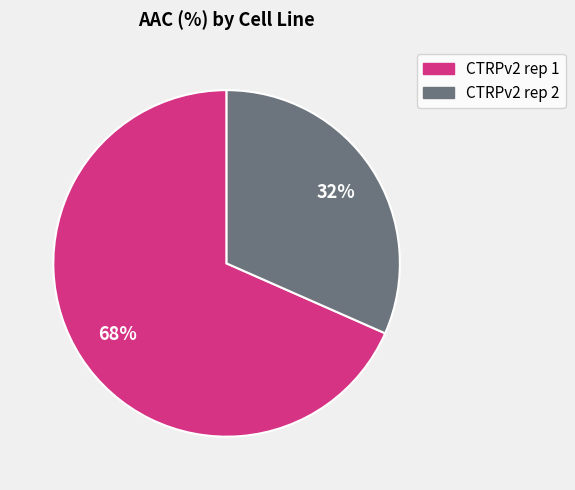

True or false: CTRPv2 rep 2 accounts for 32% of the total.

True